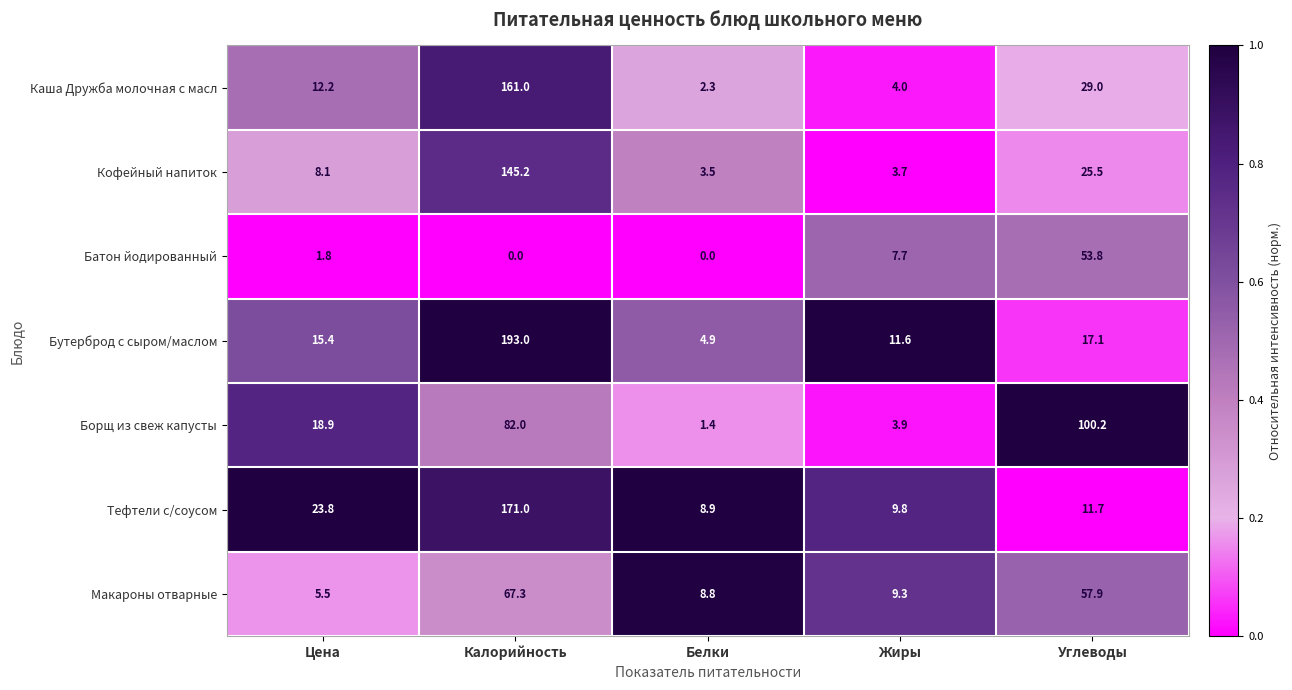

At Калорийность, list the series in order from smallest to largest.

Батон йодированный, Макароны отварные, Борщ из свеж капусты, Кофейный напиток, Каша Дружба молочная с масл, Тефтели с/соусом, Бутерброд с сыром/маслом